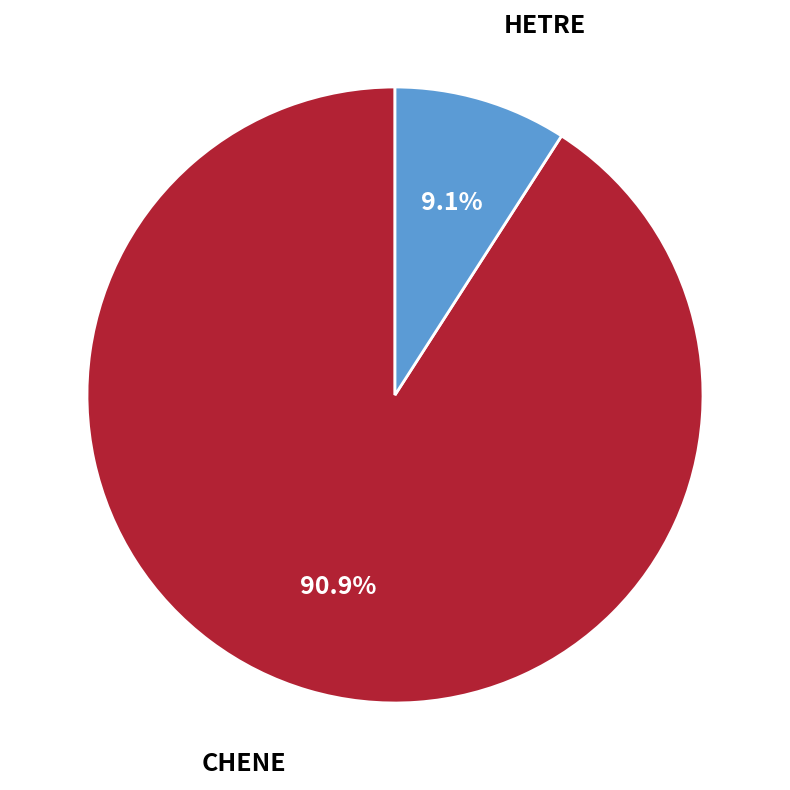

To the nearest percent, what is the average slice percentage?

50%